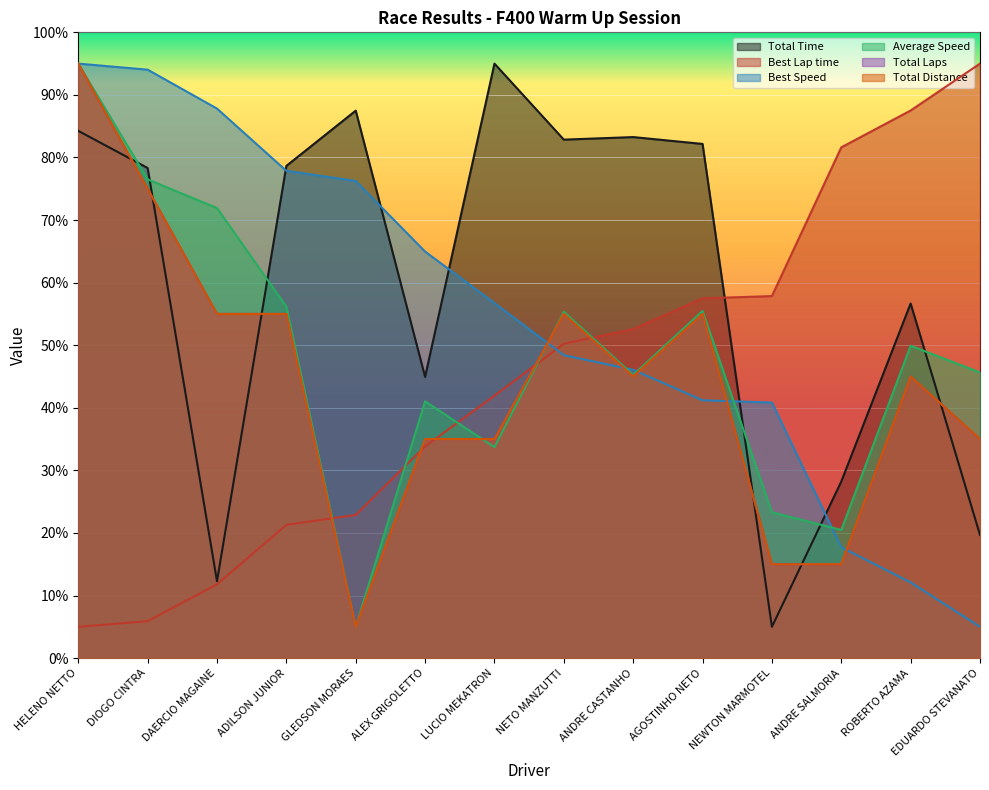

Between ANDRE CASTANHO and ALEX GRIGOLETTO, which is larger?

ANDRE CASTANHO